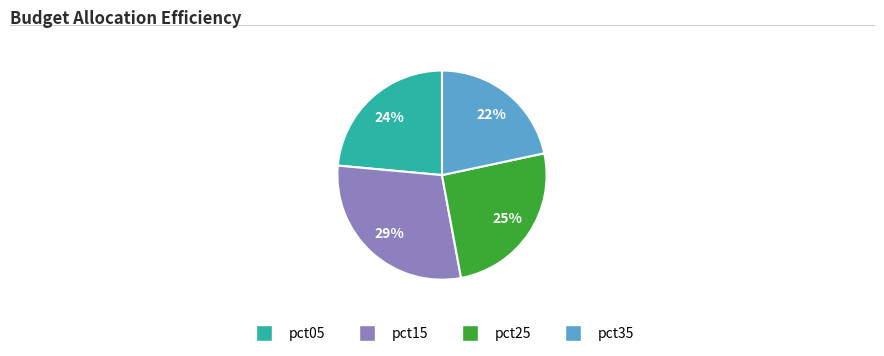

Is there any slice that represents more than half of the pie?

No